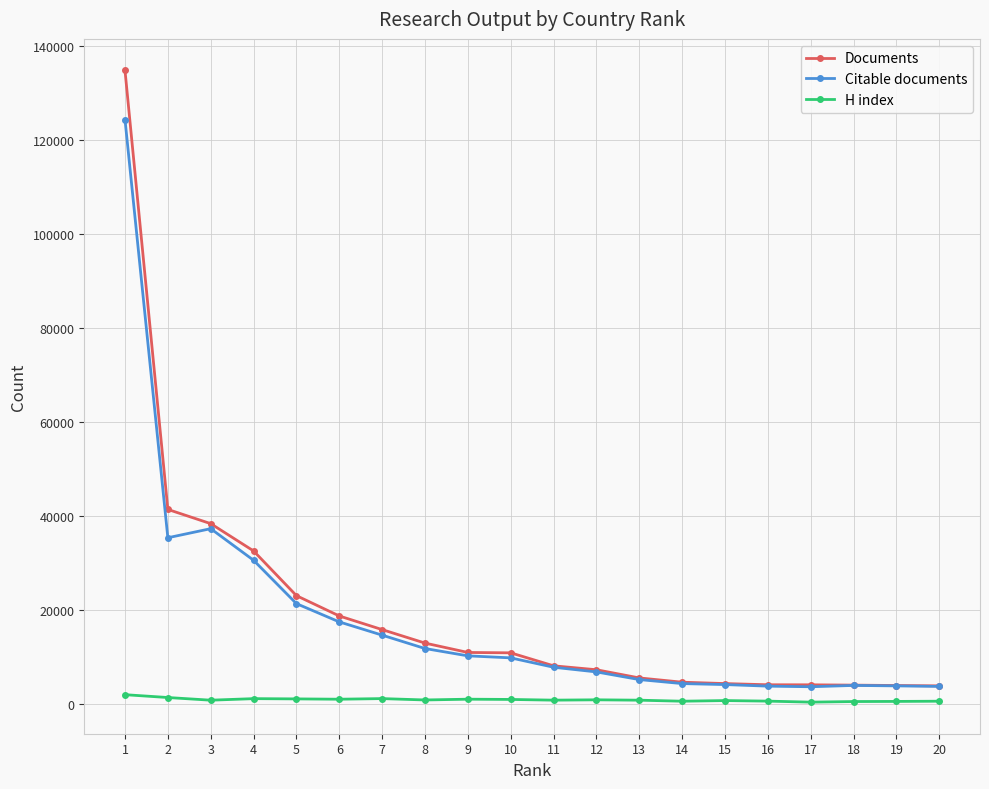

What is the average value of the H index series?

932